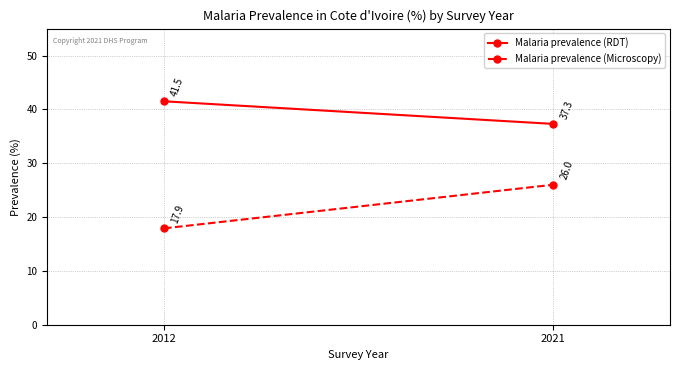

What is the sum of all Malaria prevalence (RDT) values?

78.8